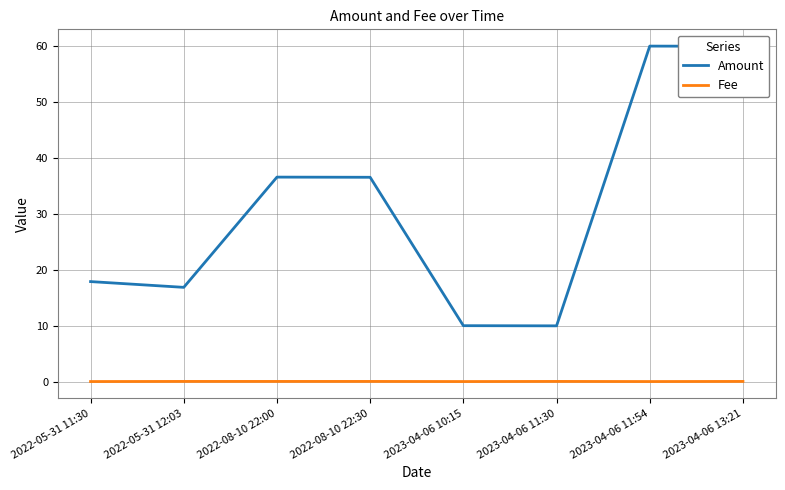

What are all the series names shown in the legend?

Amount, Fee